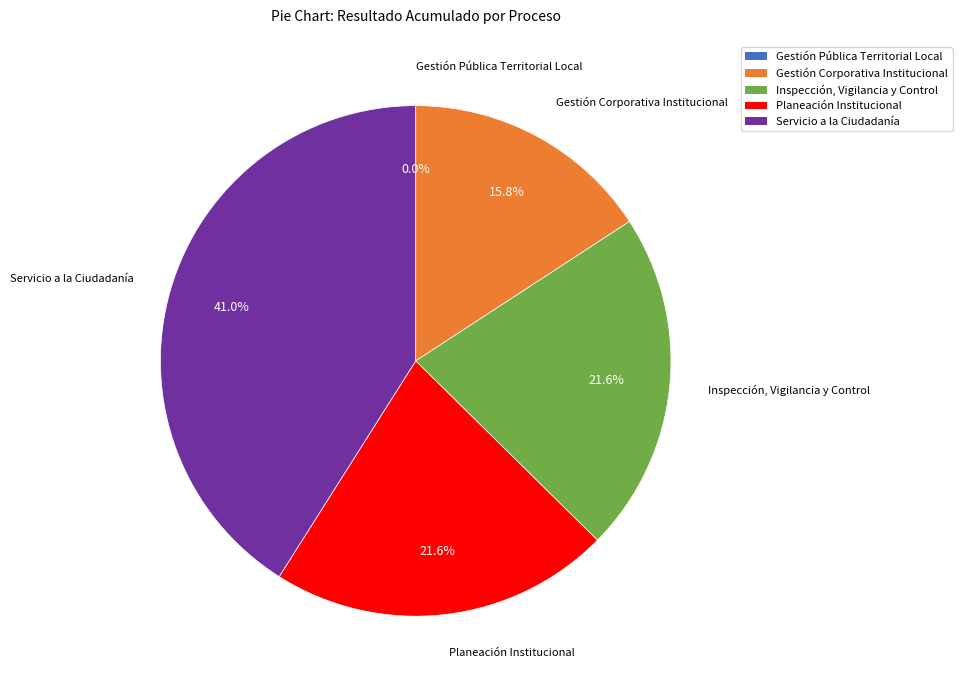

Count the number of slices in the pie.

5